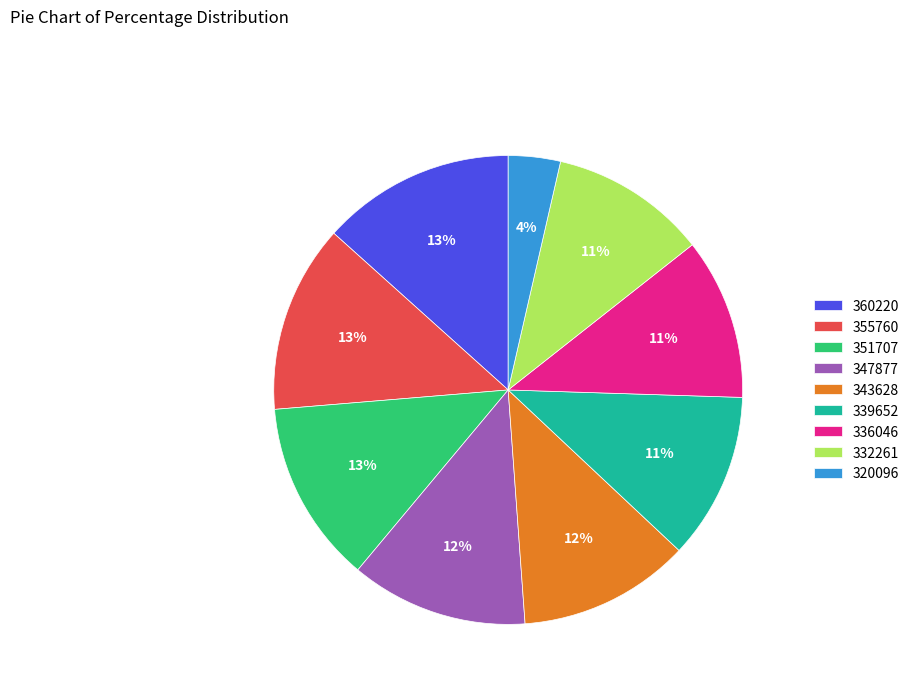

What percentage is the 351707 slice, to the nearest percent?

13%